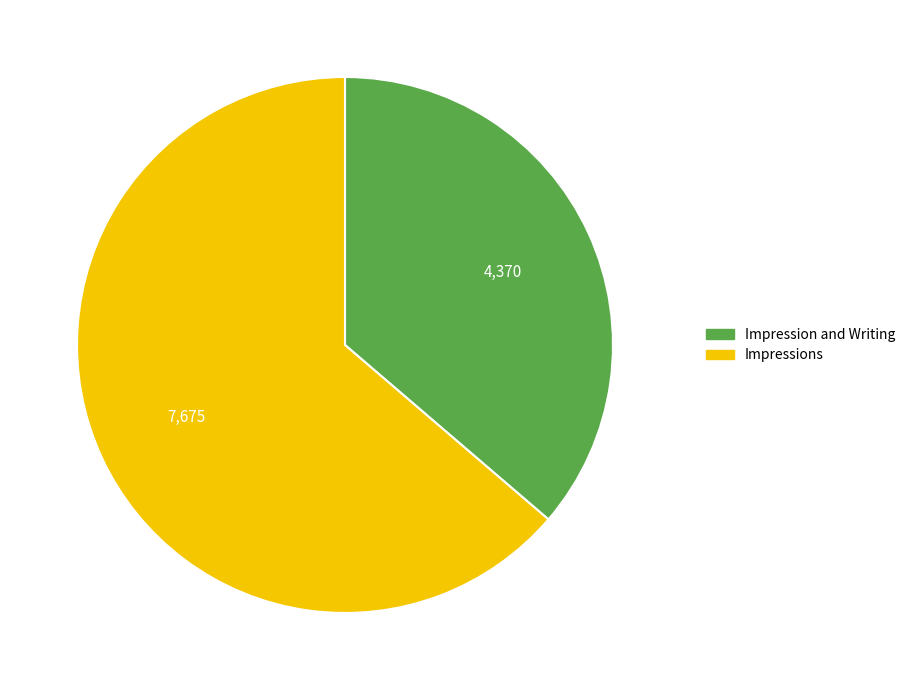

What is the ratio of the value at Impression and Writing to the value at Impressions?

0.6